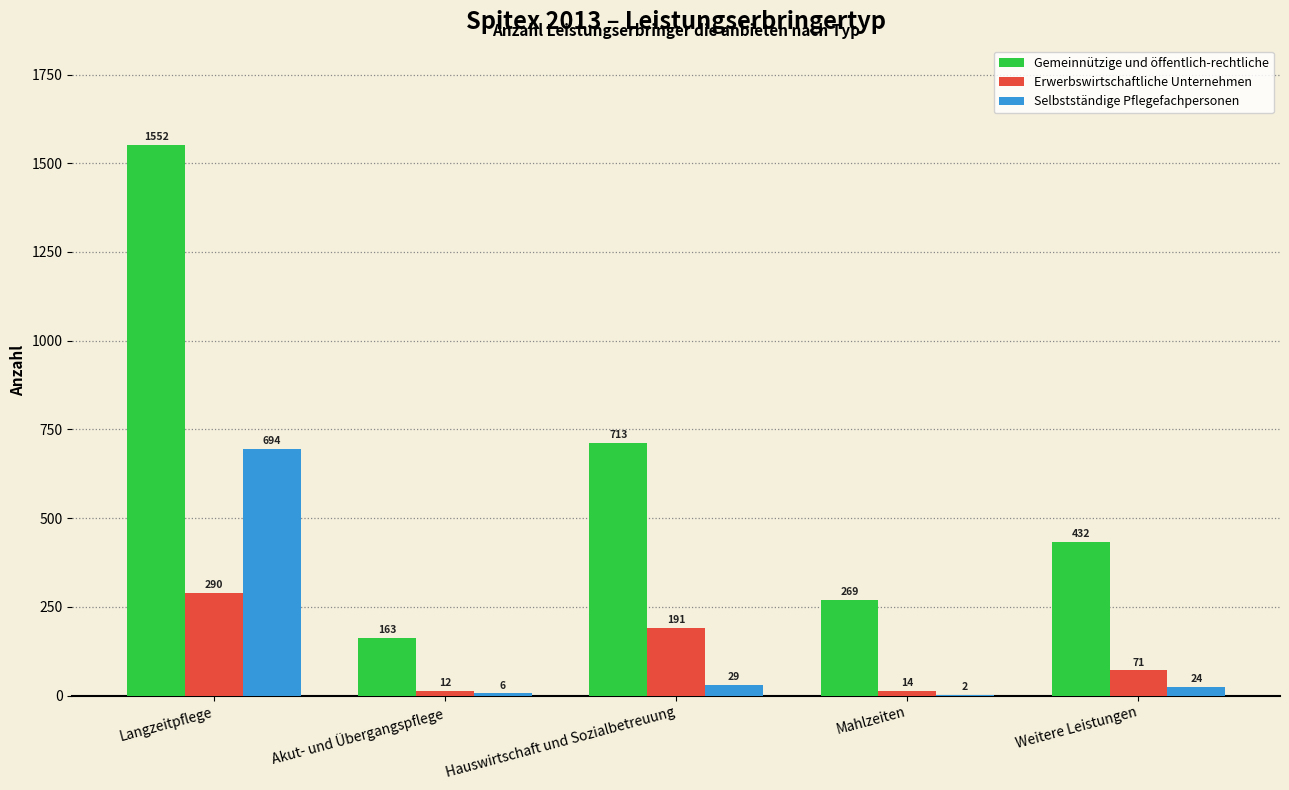

Reading left to right, extract all data points from this chart.

Gemeinnützige und öffentlich-rechtliche: Langzeitpflege=1552	Akut- und Übergangspflege=163	Hauswirtschaft und Sozialbetreuung=713	Mahlzeiten=269	Weitere Leistungen=432
Erwerbswirtschaftliche Unternehmen: Langzeitpflege=290	Akut- und Übergangspflege=12	Hauswirtschaft und Sozialbetreuung=191	Mahlzeiten=14	Weitere Leistungen=71
Selbstständige Pflegefachpersonen: Langzeitpflege=694	Akut- und Übergangspflege=6	Hauswirtschaft und Sozialbetreuung=29	Mahlzeiten=2	Weitere Leistungen=24